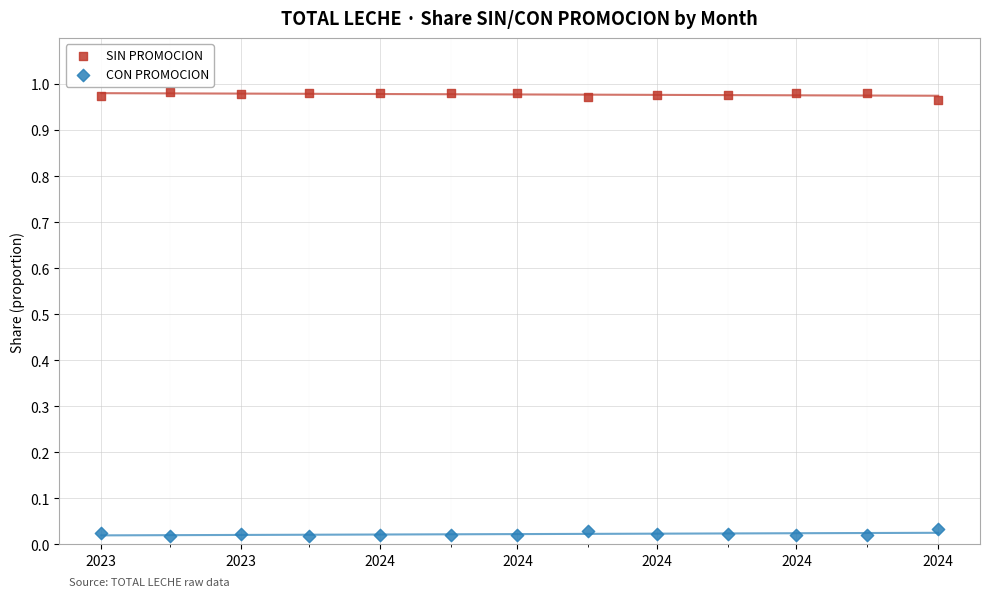

Across all data points, what is the range of X values (max minus min)?

366.0